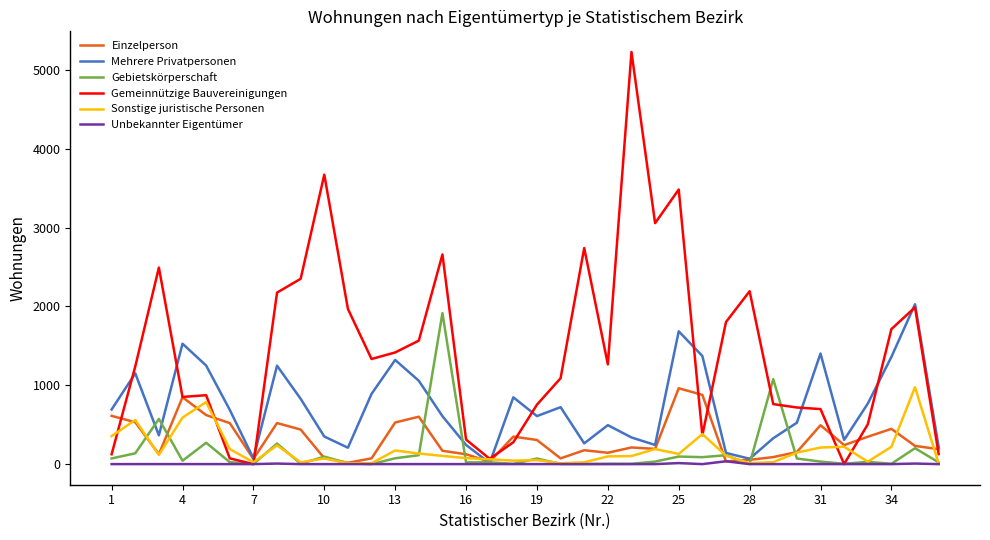

Which series has the largest total across all categories?

Gemeinnützige Bauvereinigungen